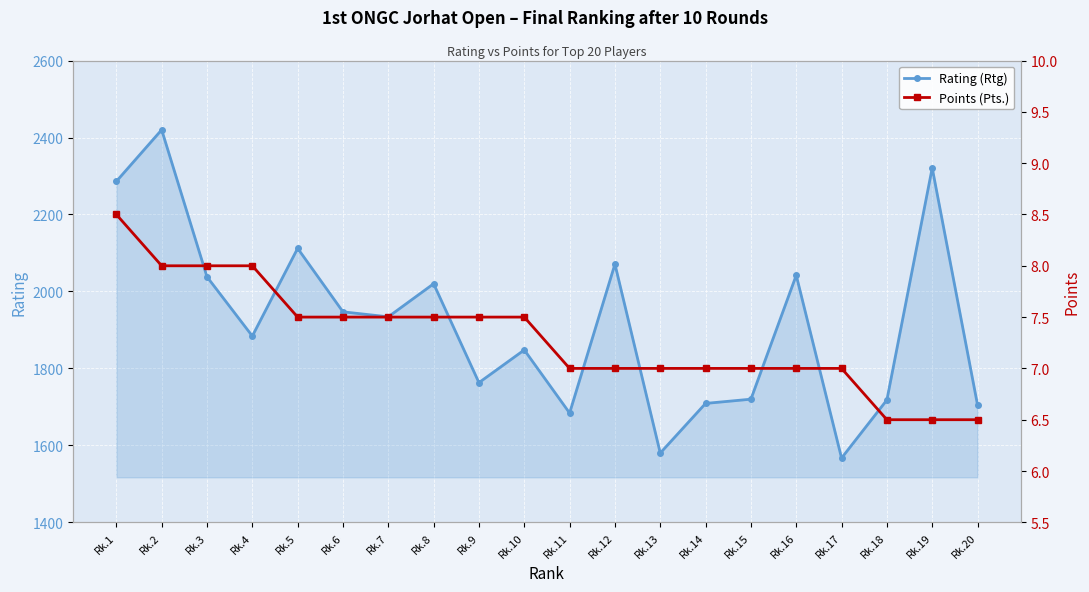

What are all the series names shown in the legend?

Rating (Rtg), Points (Pts.)